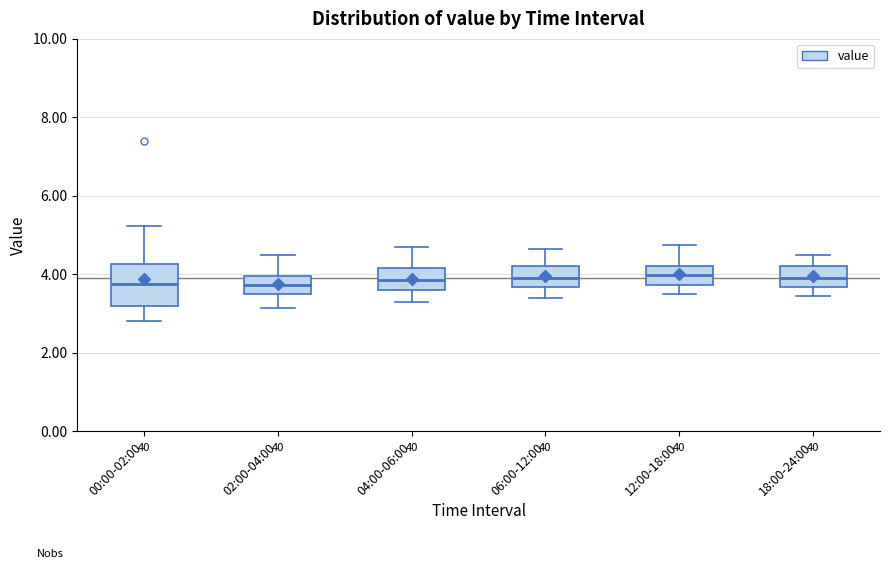

Where is the lower edge of the box for 00:00-02:00 on the y-axis? The values are not printed on the chart, so give them approximately, as read against the axis.

3.2